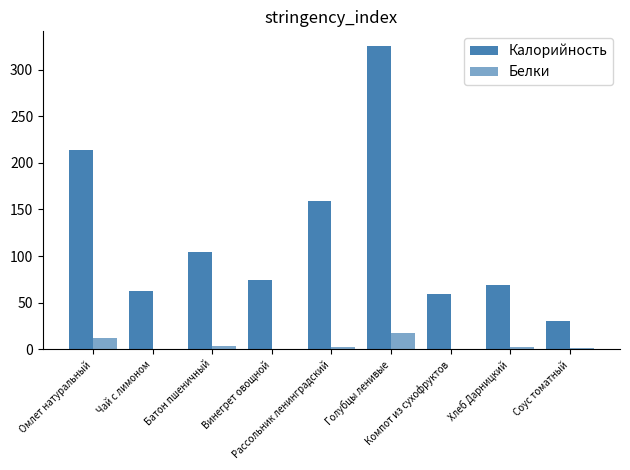

How many groups of bars are there?

9